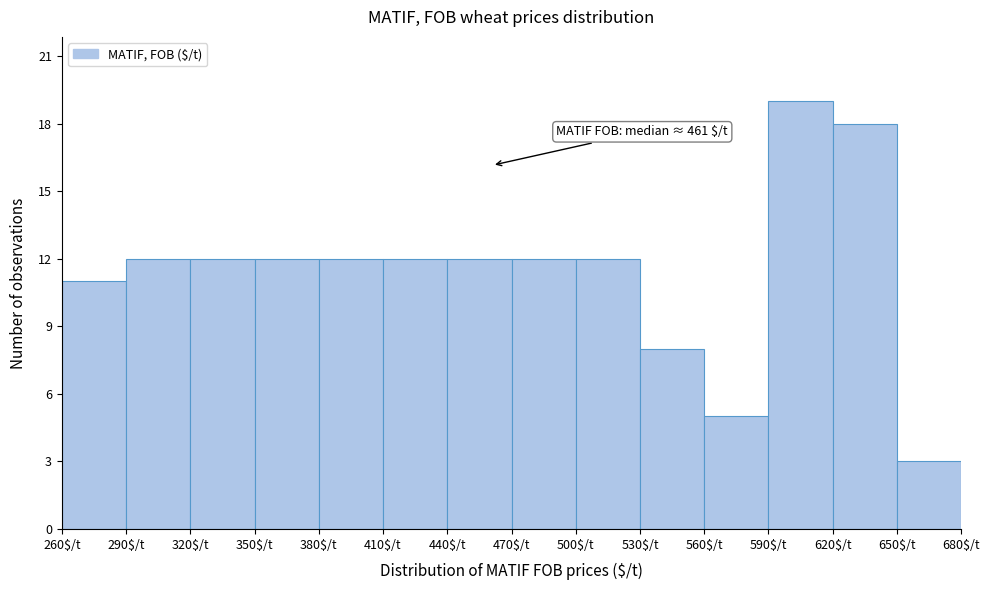

Which range on the x-axis has the tallest bar?

590 to 620